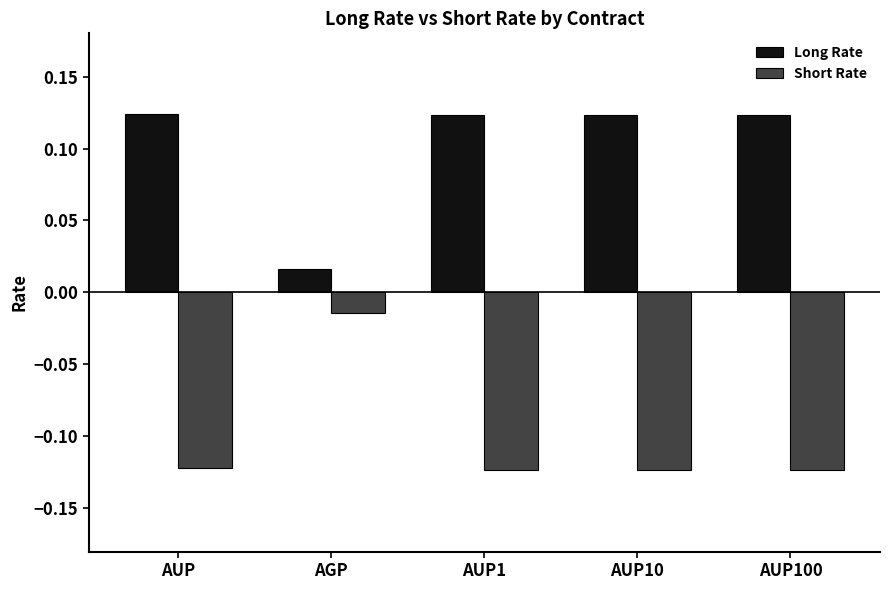

What are all the series names shown in the legend?

Long Rate, Short Rate